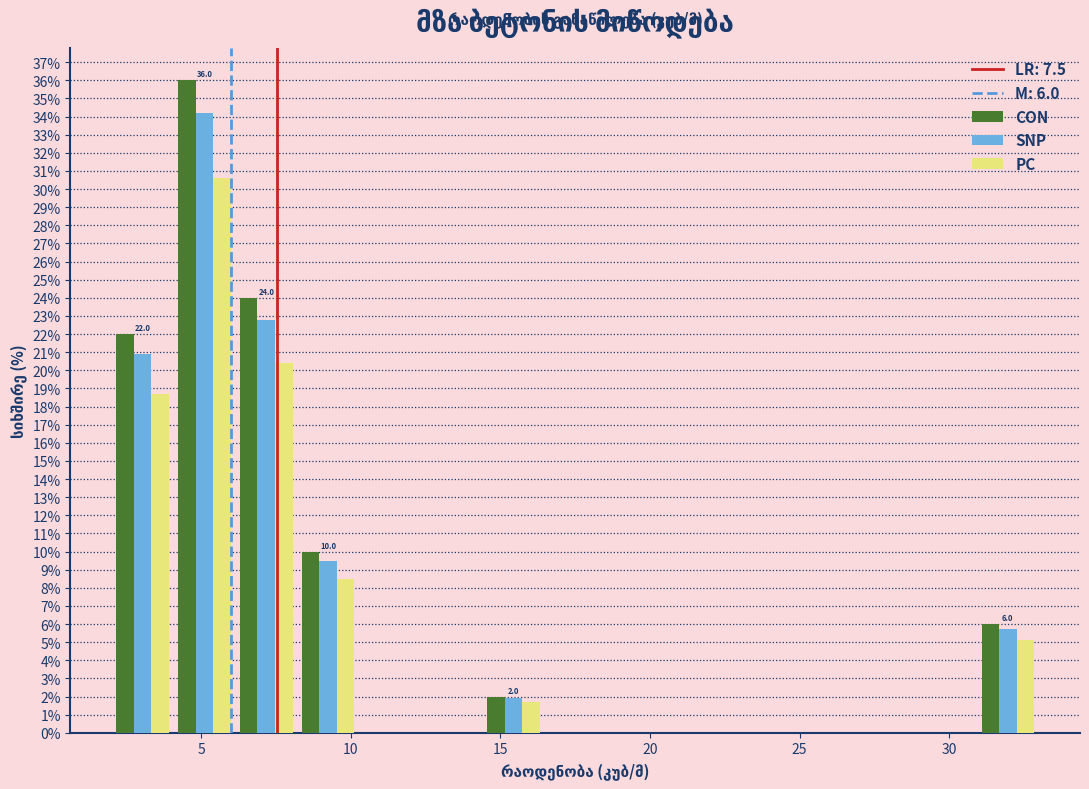

In the PC series, which range on the x-axis has the tallest bar?

4.0 to 6.0